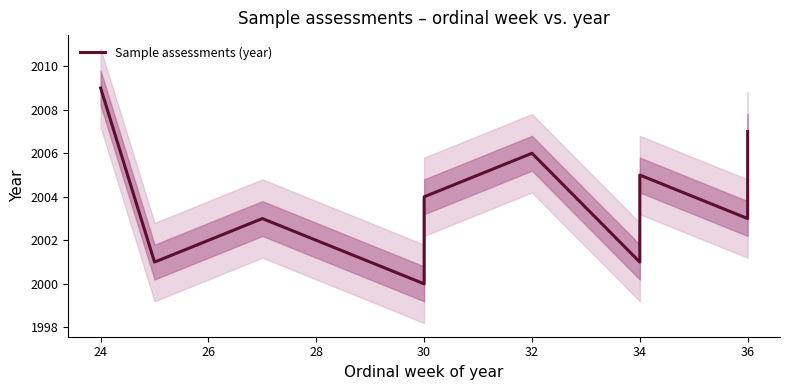

Approximately how many times larger is the value at 34 compared to 34?

1.0